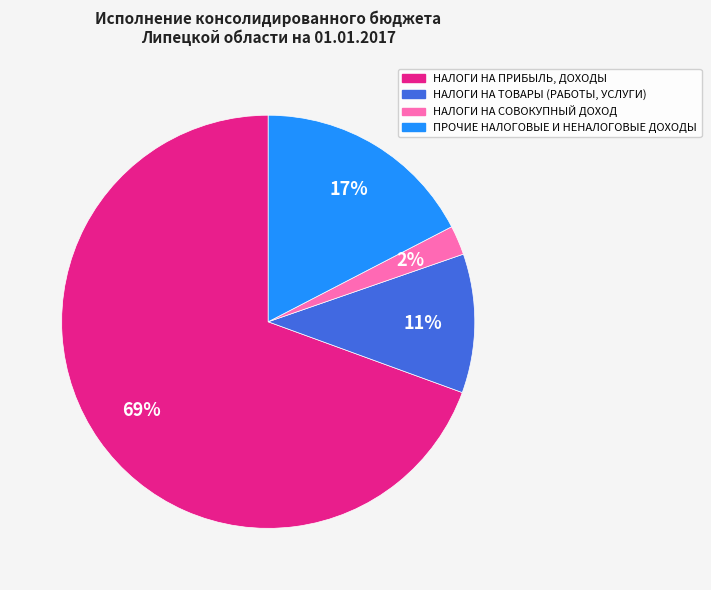

To the nearest percent, what is the average slice percentage?

25%